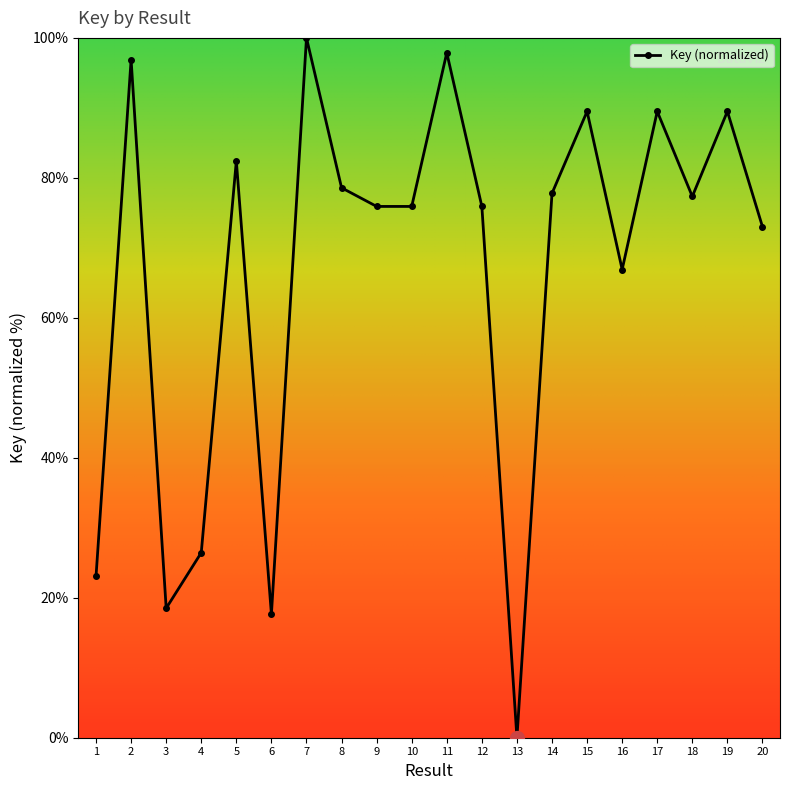

Which category has the highest value across all series?

7